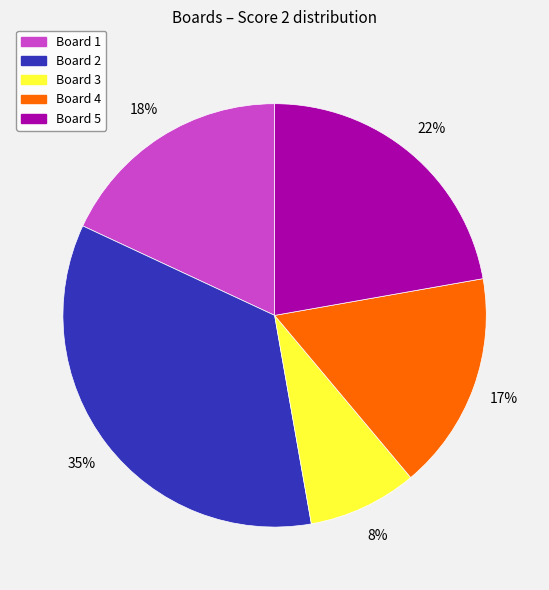

The Board 4 slice represents 11% of the pie. True or false?

False